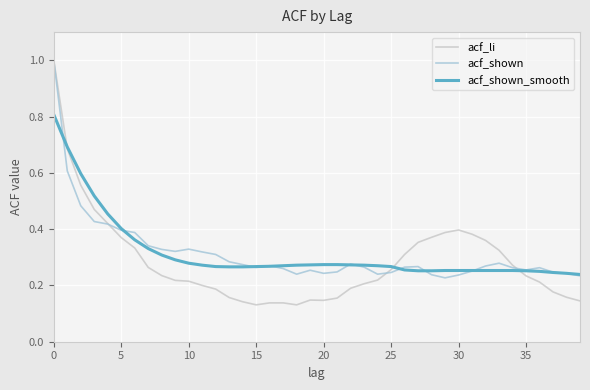

Which series has the widest spread of values?

acf_li